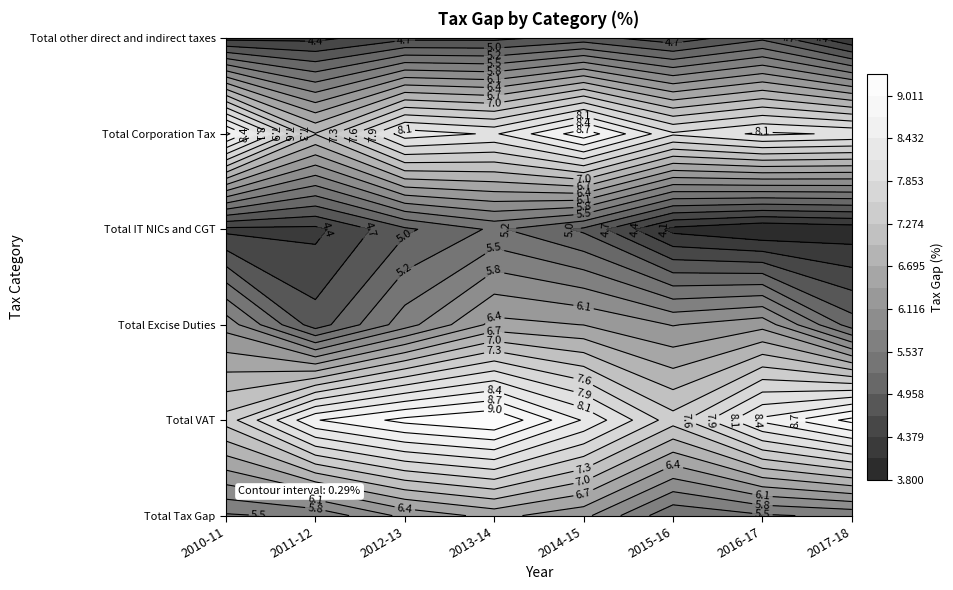

Reading left to right, extract all data points from this chart.

Total Tax Gap: 2010-11=5.5	2011-12=5.6	2012-13=6.2	2013-14=6.5	2014-15=6.2	2015-16=5.3	2016-17=5.5	2017-18=5.6
Total VAT: 2010-11=7.4	2011-12=8.7	2012-13=9.1	2013-14=9.3	2014-15=8.4	2015-16=7.4	2016-17=8.5	2017-18=9.1
Total Excise Duties: 2010-11=6.0	2011-12=4.8	2012-13=5.7	2013-14=6.5	2014-15=6.4	2015-16=6.1	2016-17=6.3	2017-18=5.1
Total IT NICs and CGT: 2010-11=4.3	2011-12=4.3	2012-13=4.9	2013-14=5.3	2014-15=4.9	2015-16=4.0	2016-17=3.8	2017-18=3.9
Total Corporation Tax: 2010-11=8.8	2011-12=7.0	2012-13=8.3	2013-14=8.1	2014-15=8.9	2015-16=7.9	2016-17=8.2	2017-18=8.1
Total other direct and indirect taxes: 2010-11=4.3	2011-12=4.3	2012-13=4.6	2013-14=4.6	2014-15=4.8	2015-16=4.5	2016-17=4.9	2017-18=4.1